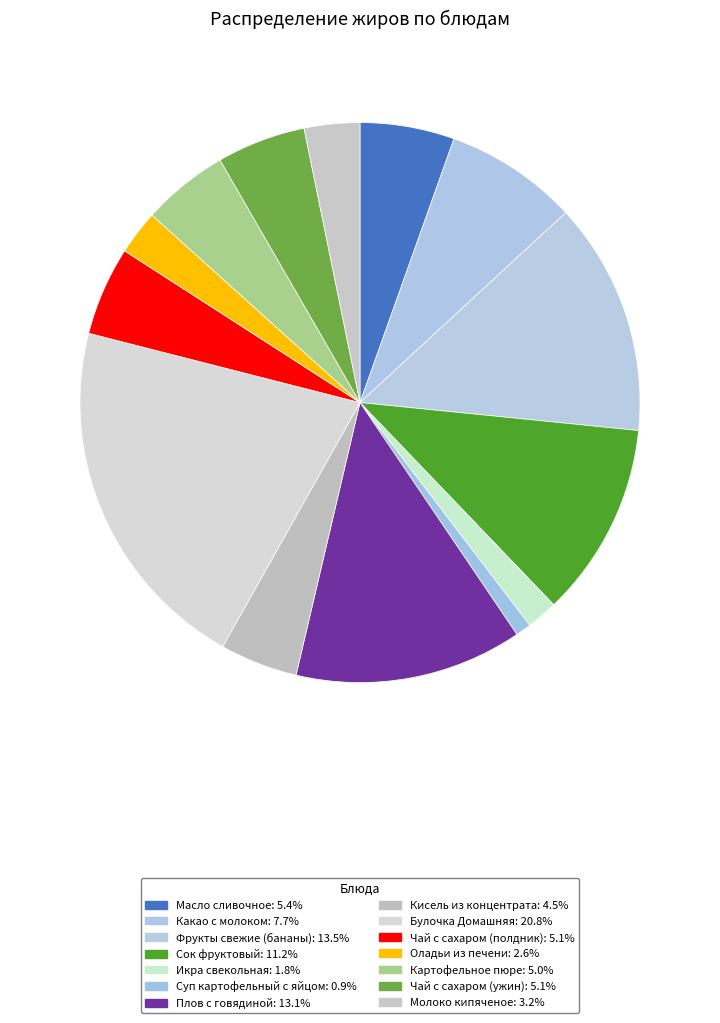

What is the ratio of the value at Чай с сахаром (ужин) to the value at Оладьи из печени?

2.0